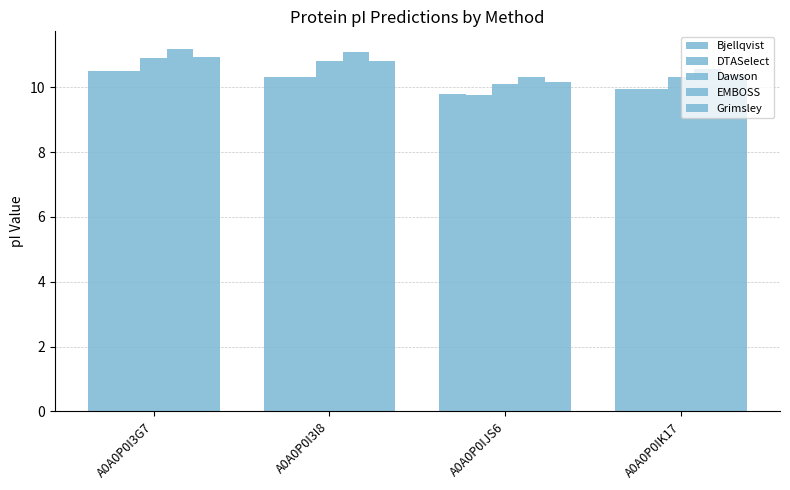

What position from the left is A0A0P0I3G7?

1